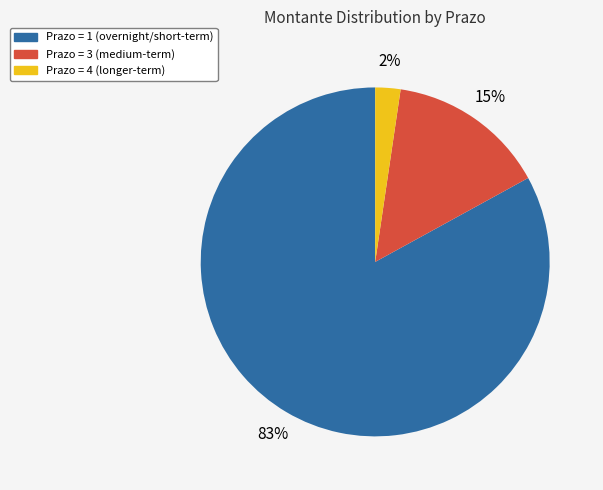

To the nearest percent, what is the average slice percentage?

33%